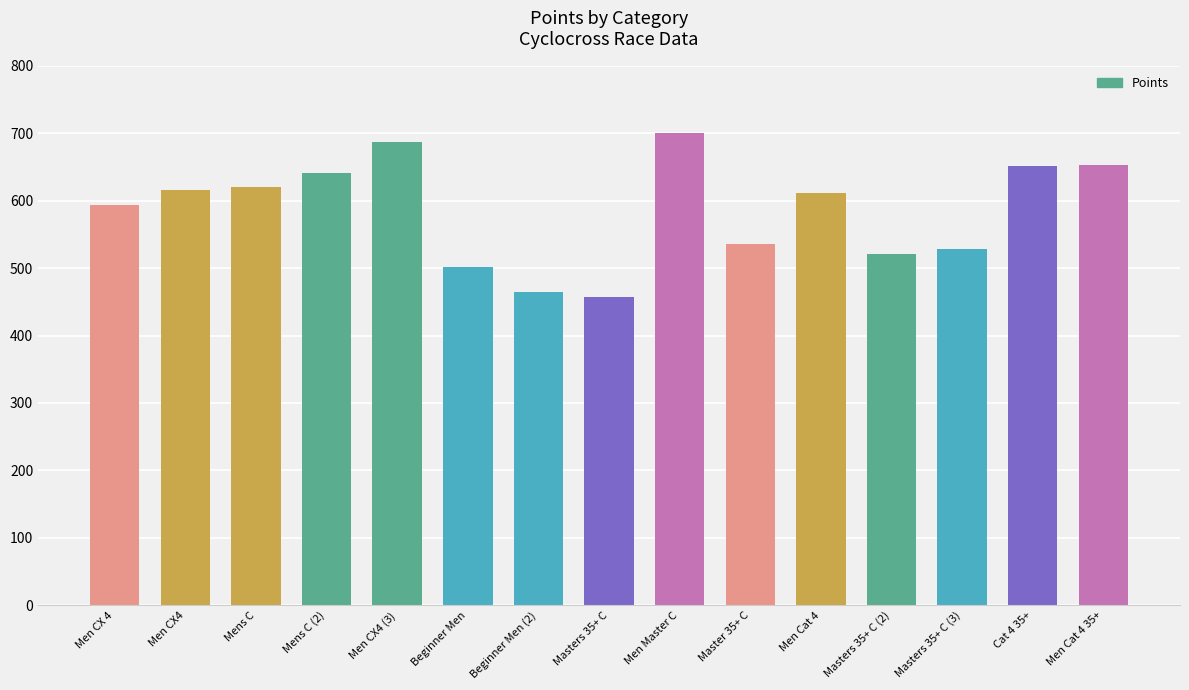

Where does the data first go above 610?

Men CX4